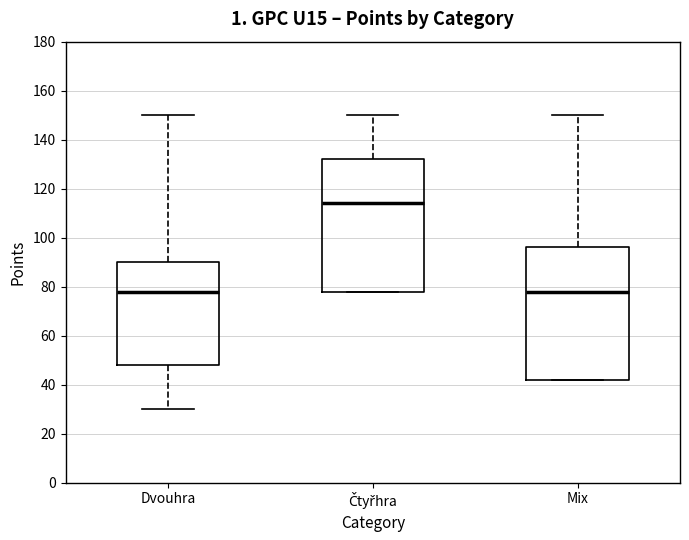

Reading left to right, read every box against the y-axis: the position of its median line, the range the box covers, and the ends of its whiskers. The values are not printed on the chart, so give them approximately, as read against the axis.

Dvouhra: median 78, box 48 to 90, whiskers 30 to 150
Čtyřhra: median 114, box 78 to 132, whiskers 78 to 150
Mix: median 78, box 42 to 96, whiskers 42 to 150